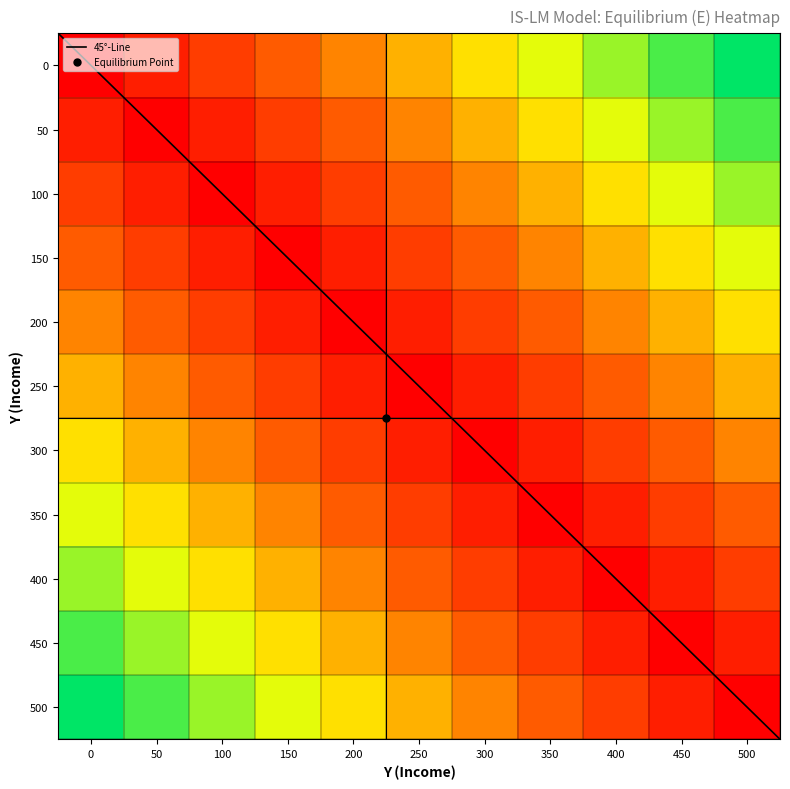

What is the sum of all 350 values?

3470.8